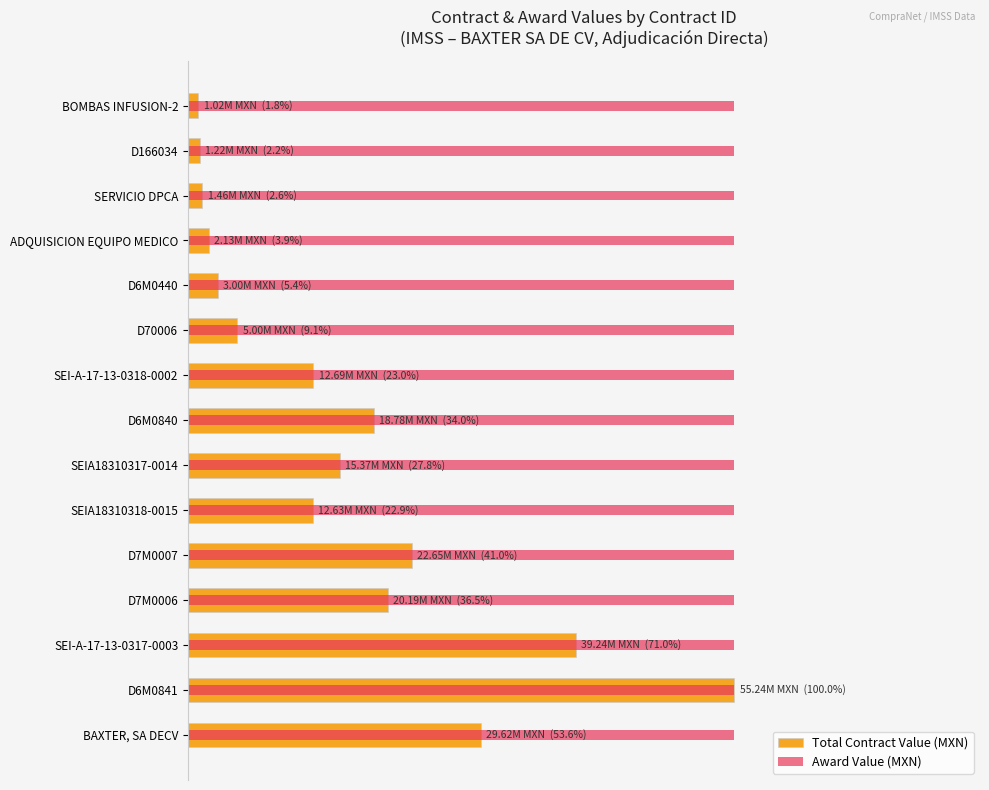

The Award Value (MXN) series shows 0.1 at 20. True or false?

False